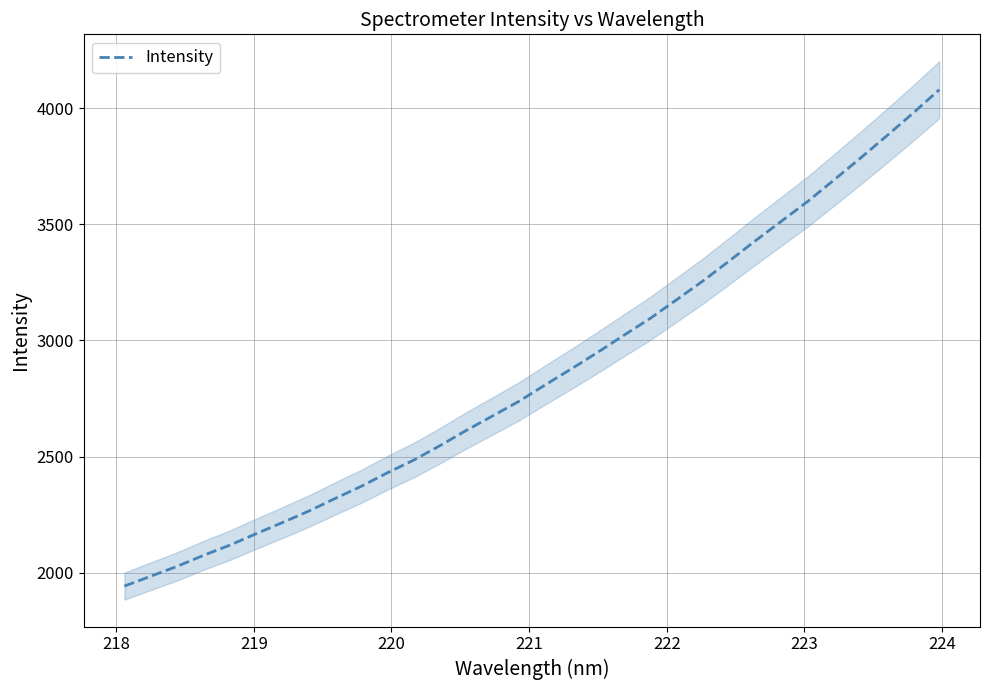

What is the maximum value for Intensity?

4079.0